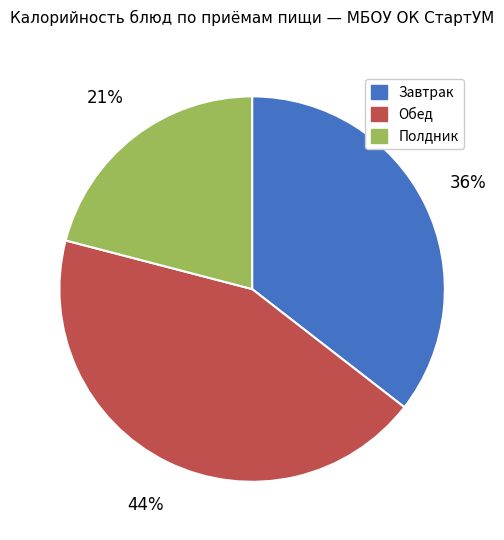

Is there any slice that represents more than half of the pie?

No